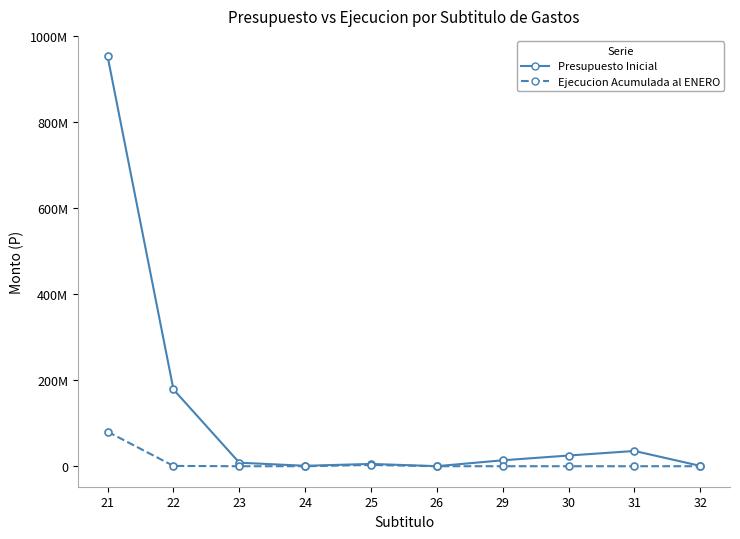

True or false: Presupuesto Inicial and Ejecucion Acumulada al ENERO cross at least once.

False